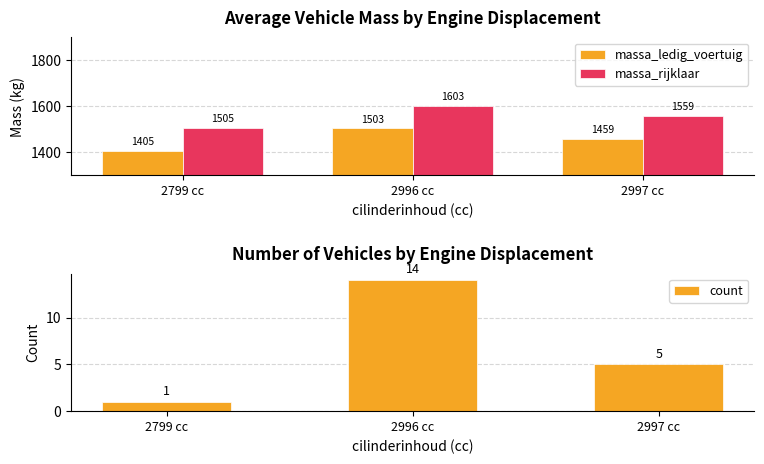

Is it true that massa_rijklaar equals 1603 at 2996 cc?

True